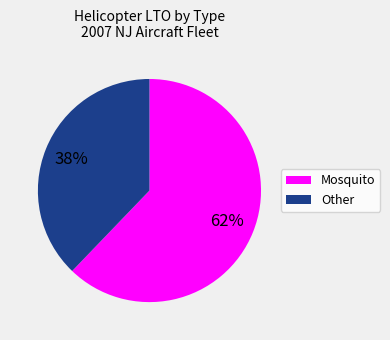

Is there any slice that represents more than half of the pie?

Yes